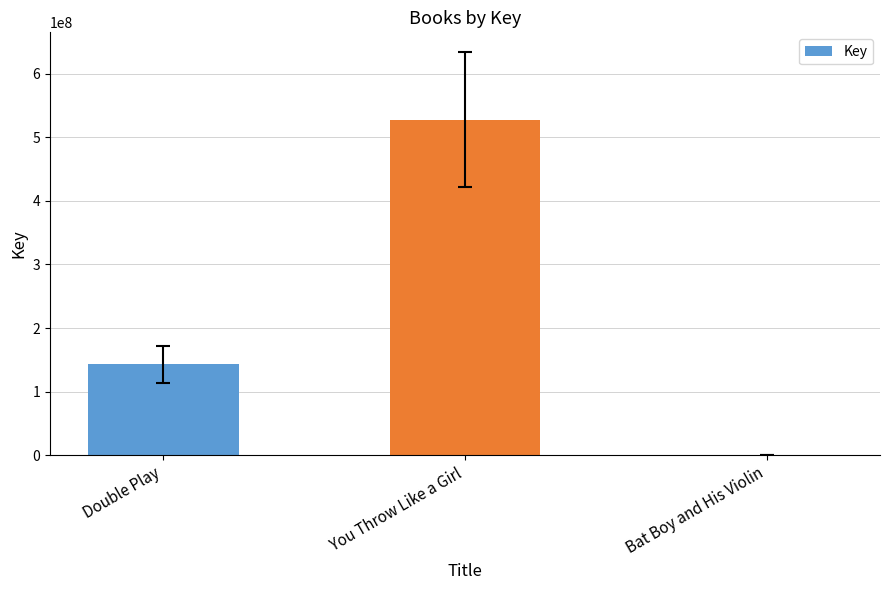

Are the bars grouped side by side (vs. stacked)?

No